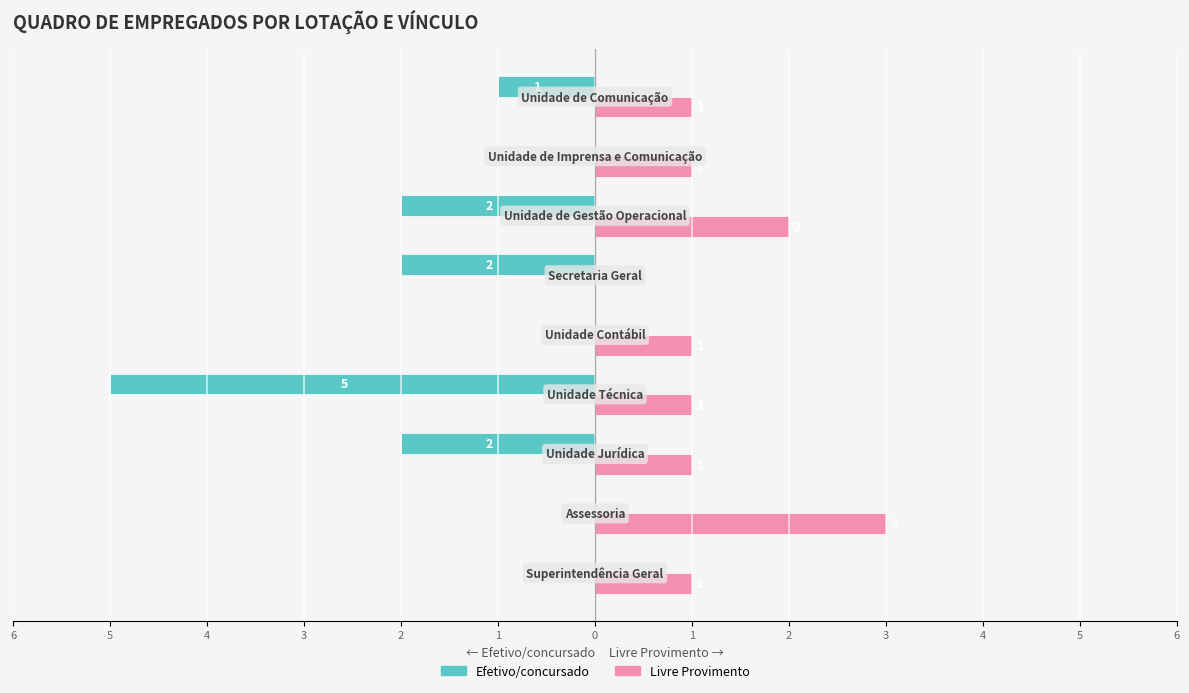

What are all the series names shown in the legend?

Efetivo/concursado, Livre Provimento